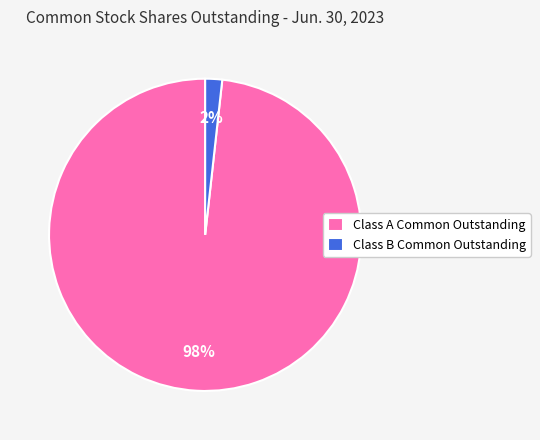

Which has a higher value, Class A Common Outstanding or Class B Common Outstanding?

Class A Common Outstanding